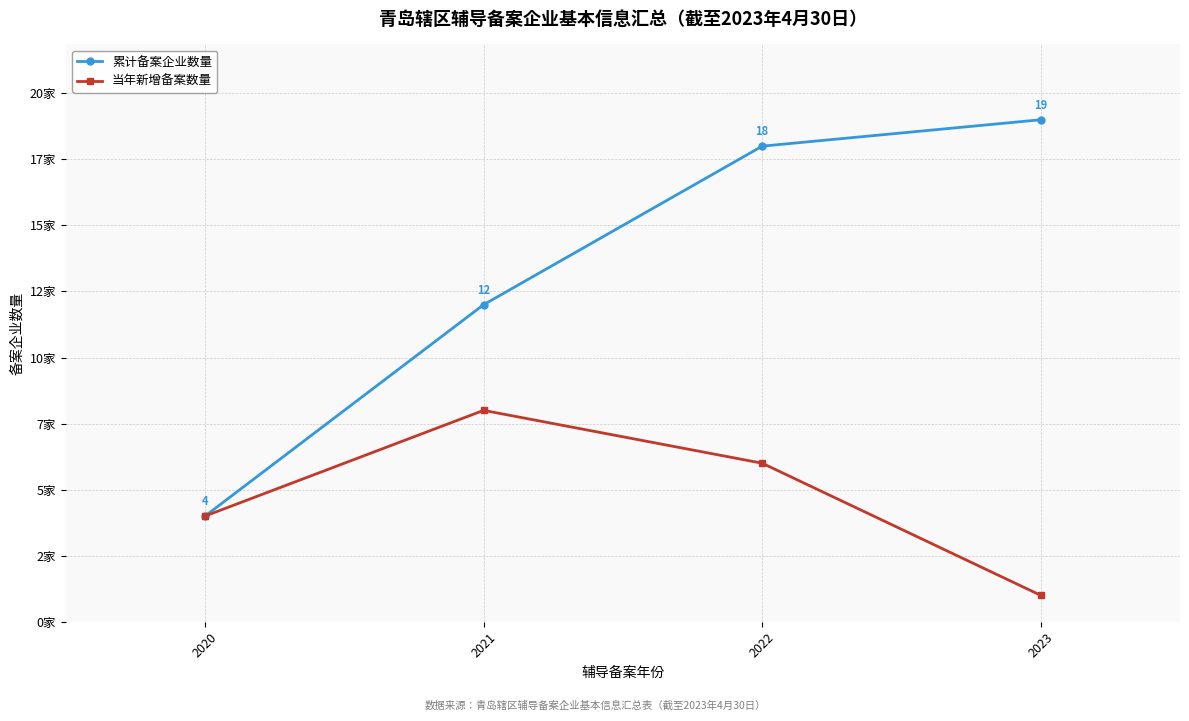

Is this an area chart (filled region under the line)?

No